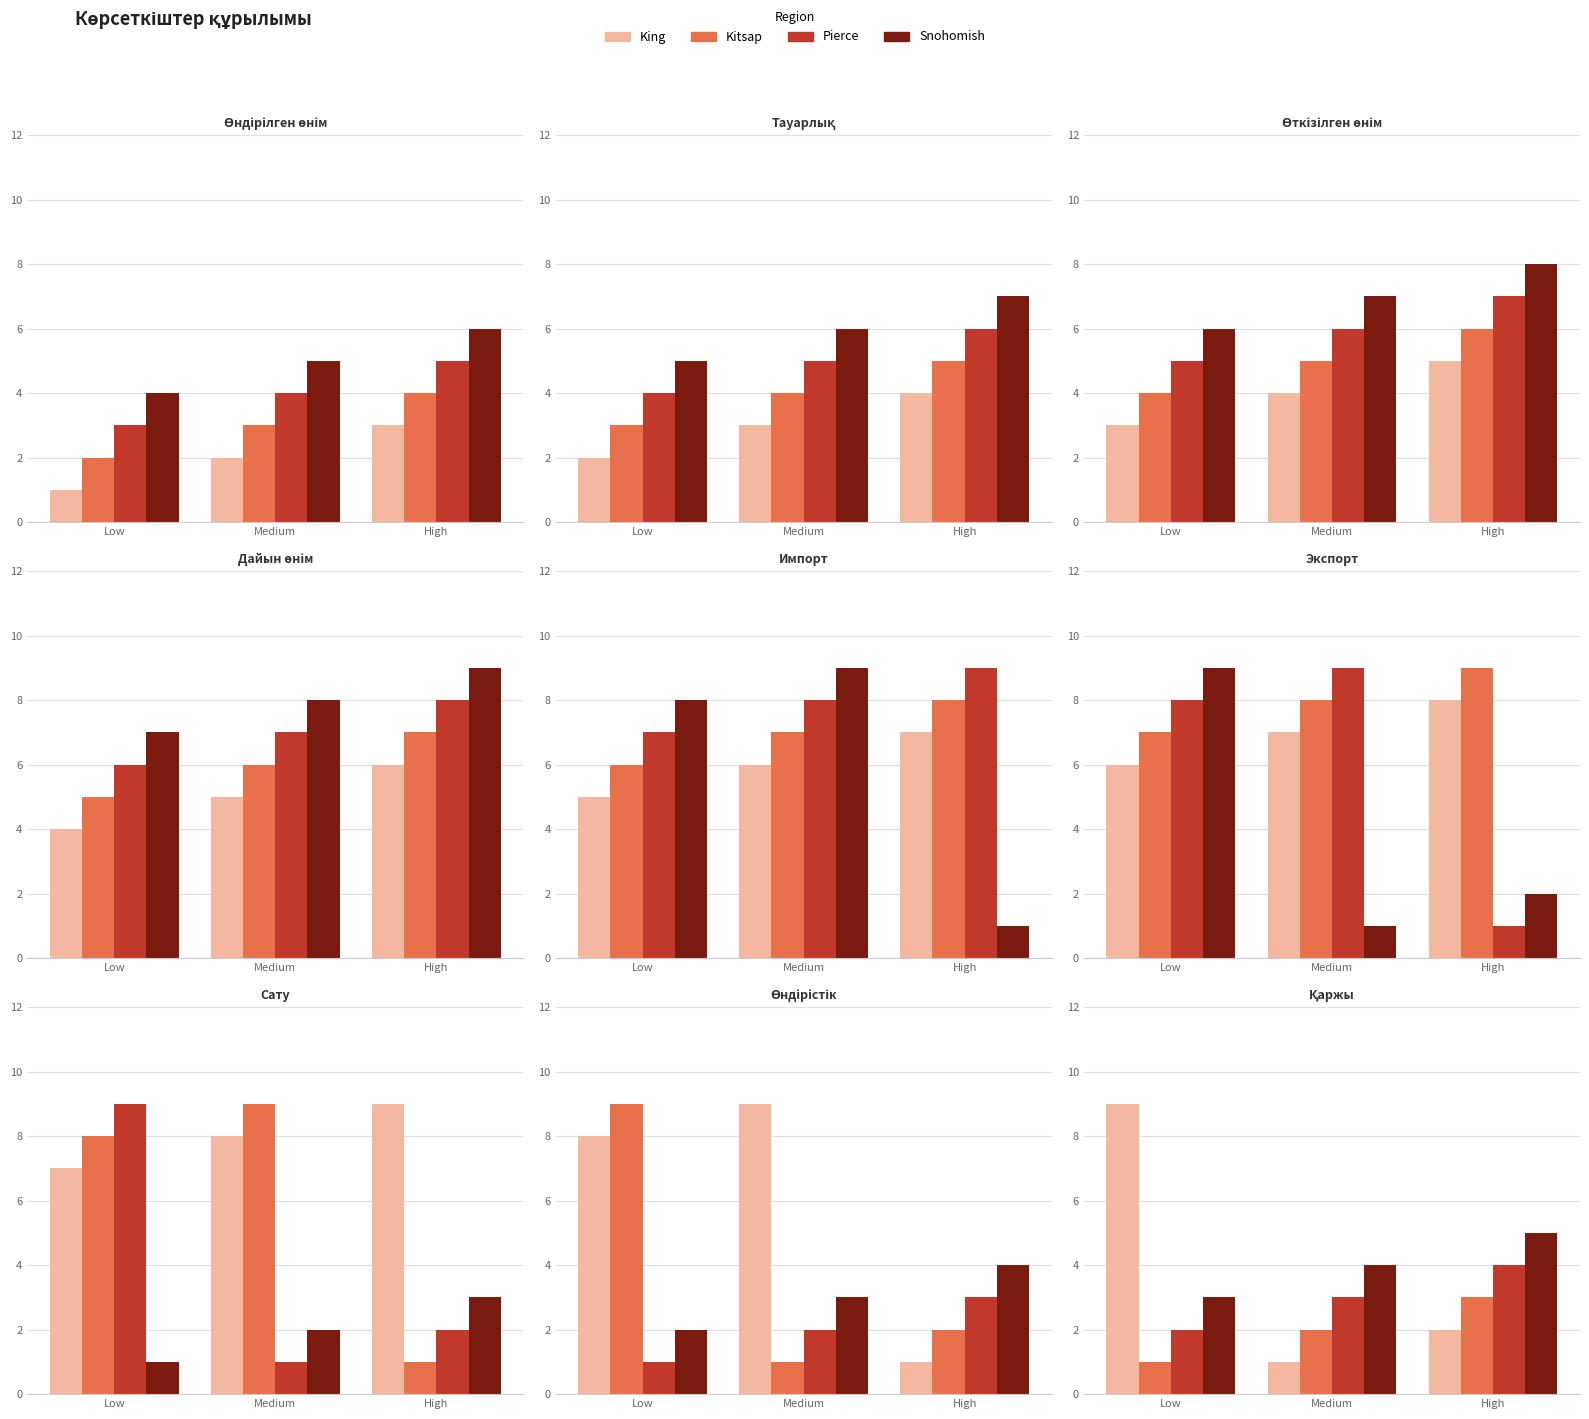

What position from the left is High?

3